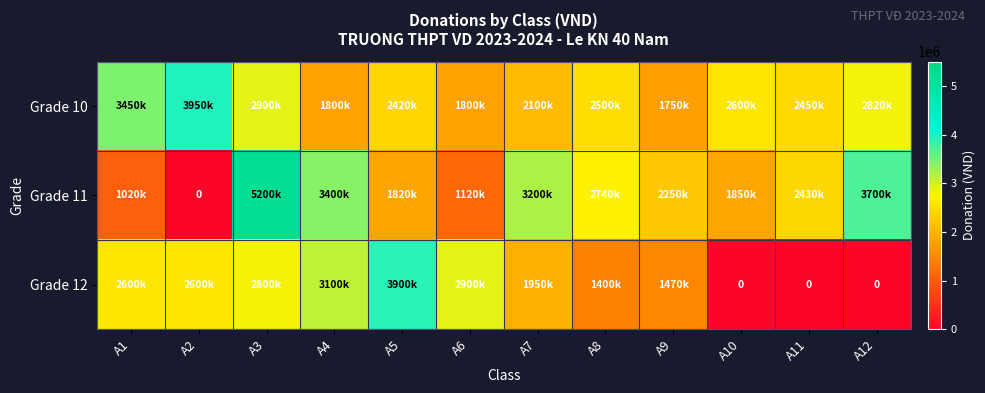

How many distinct data groups are displayed?

3